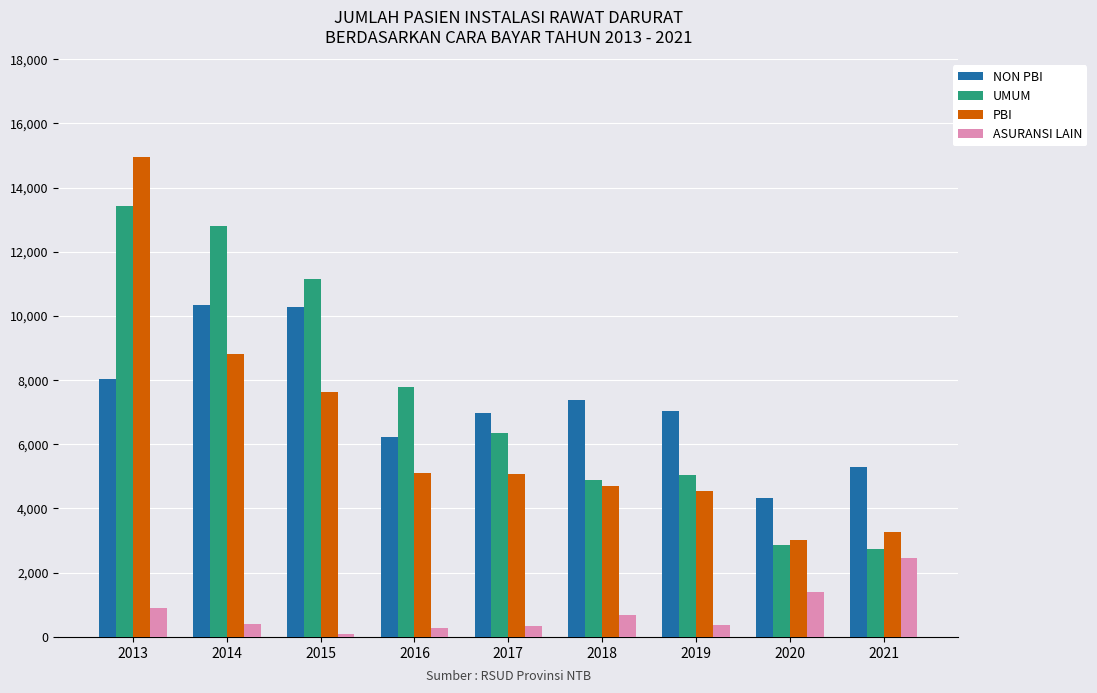

Does the chart contain stacked bars?

No